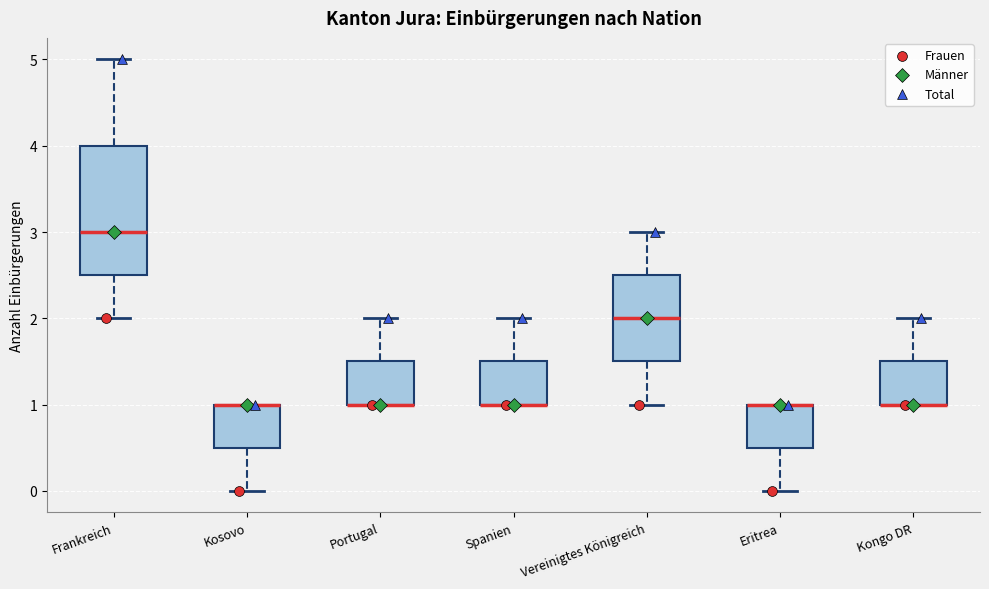

Where does the upper whisker of the box for Spanien end on the y-axis? The values are not printed on the chart, so give them approximately, as read against the axis.

2.0